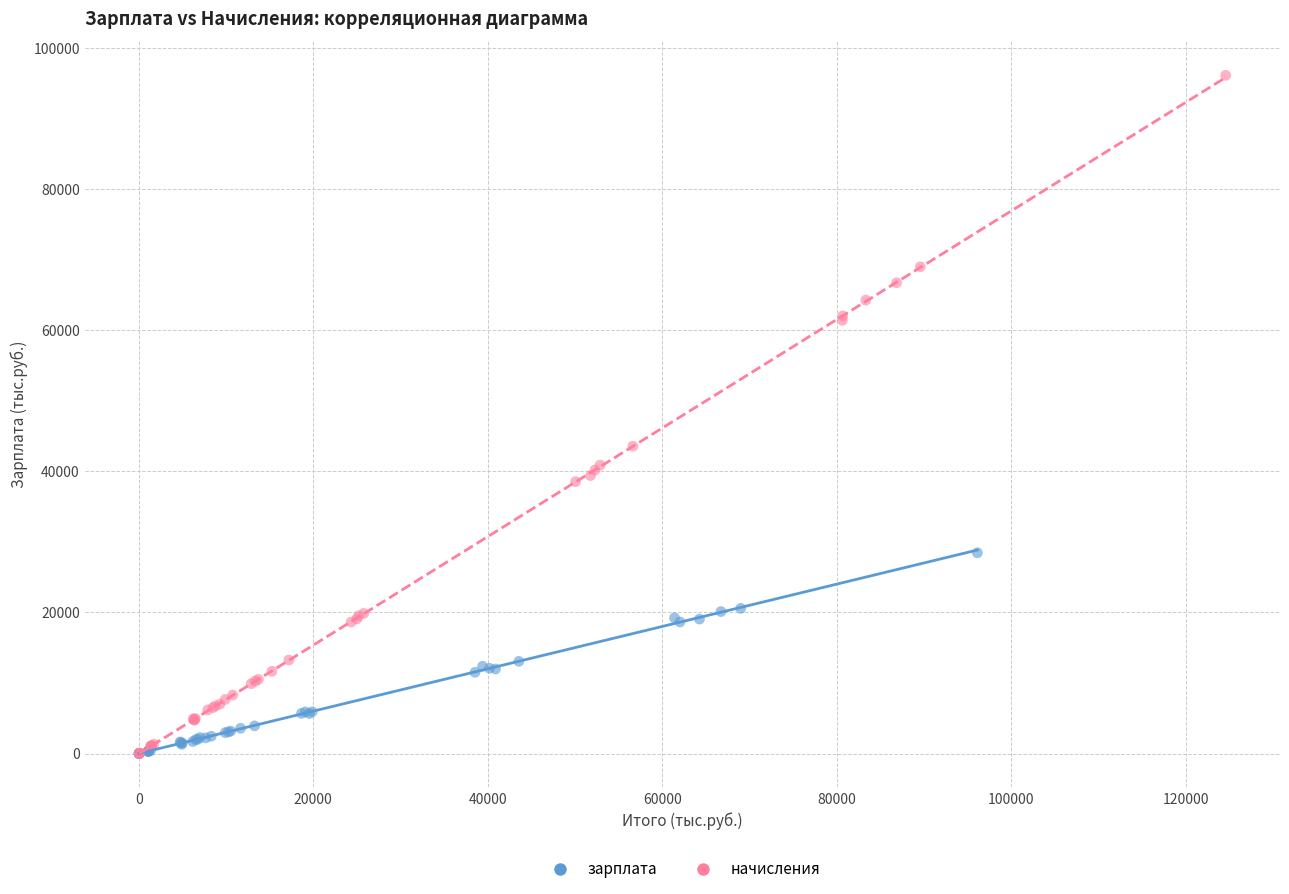

Which series has the widest spread of Y values?

начисления